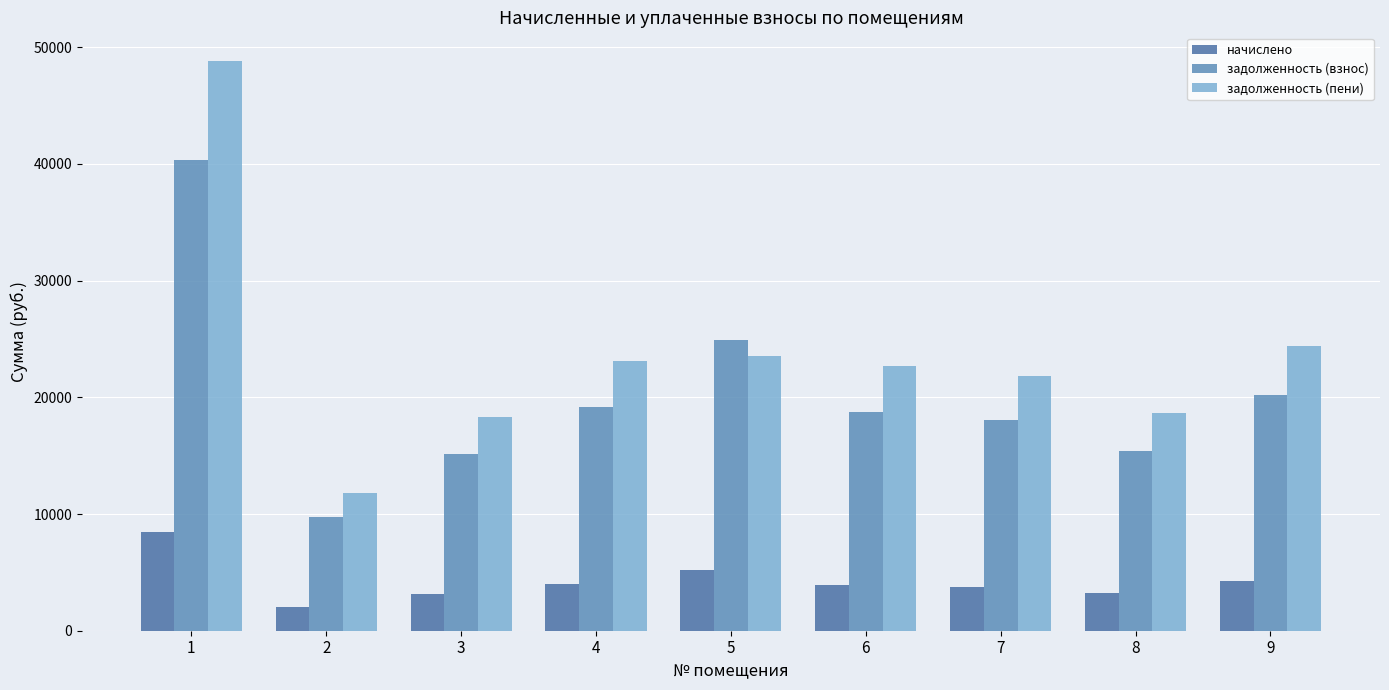

Read the начислено value at 5.

5218.7